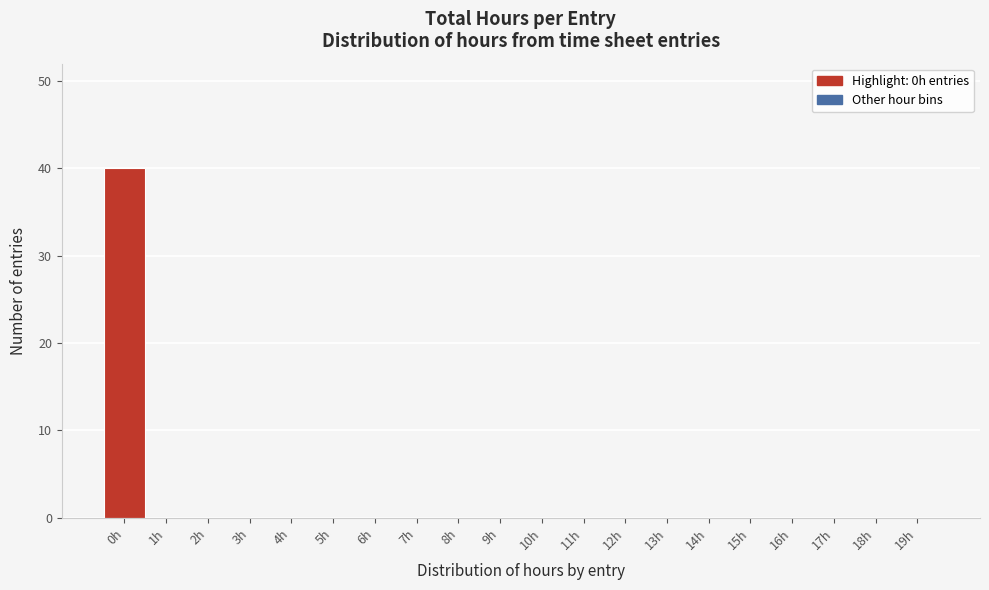

Reading left to right, extract all data points from this chart.

0h=40	1h=0	2h=0	3h=0	4h=0	5h=0	6h=0	7h=0	8h=0	9h=0	10h=0	11h=0	12h=0	13h=0	14h=0	15h=0	16h=0	17h=0	18h=0	19h=0